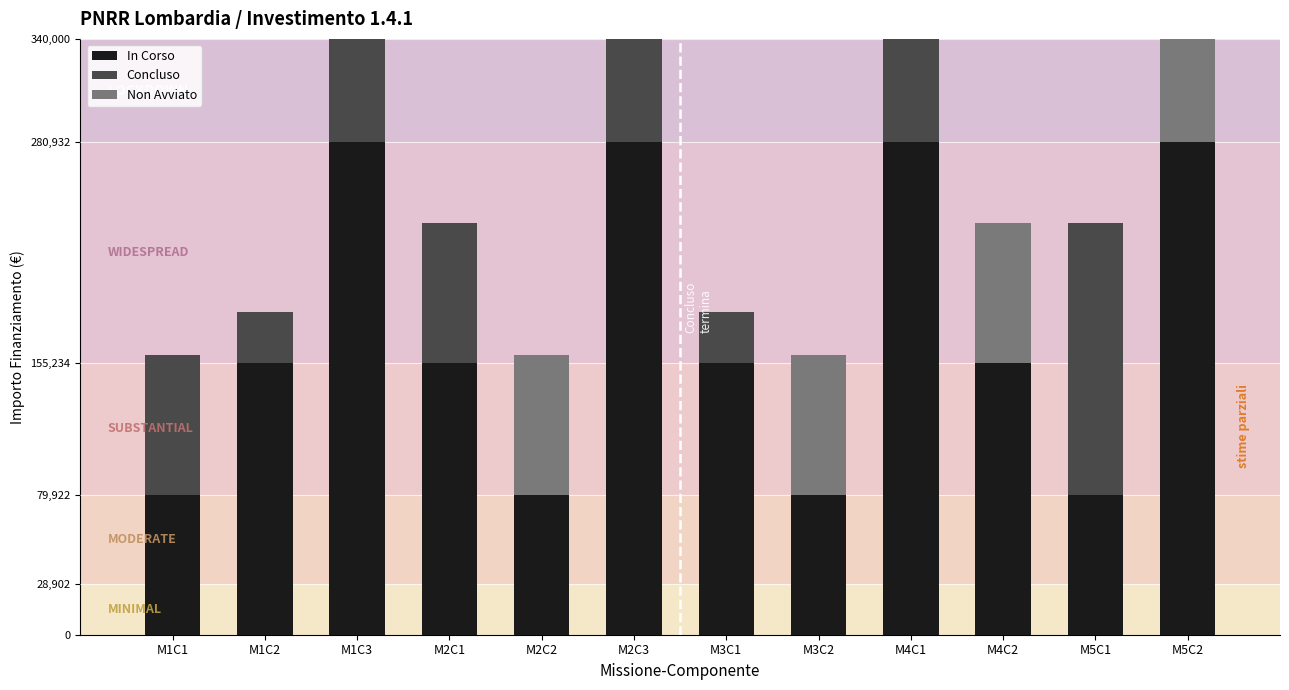

At which category is the sum across all series the highest?

M1C3